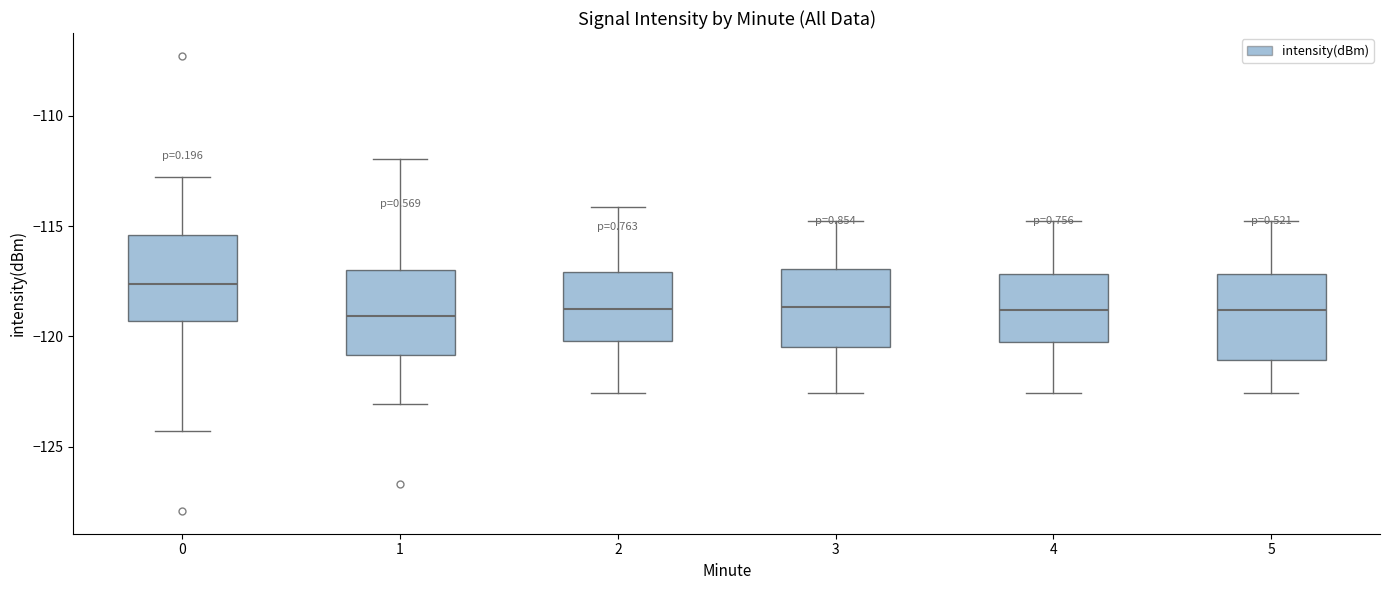

Reading left to right, read every box against the y-axis: the position of its median line, the range the box covers, and the ends of its whiskers. The values are not printed on the chart, so give them approximately, as read against the axis.

0: median -117.5, box -119.5 to -115.5, whiskers -124.5 to -113.0
1: median -119.0, box -121.0 to -117.0, whiskers -123.0 to -112.0
2: median -118.5, box -120.0 to -117.0, whiskers -122.5 to -114.0
3: median -118.5, box -120.5 to -117.0, whiskers -122.5 to -115.0
4: median -119.0, box -120.0 to -117.0, whiskers -122.5 to -115.0
5: median -119.0, box -121.0 to -117.0, whiskers -122.5 to -115.0